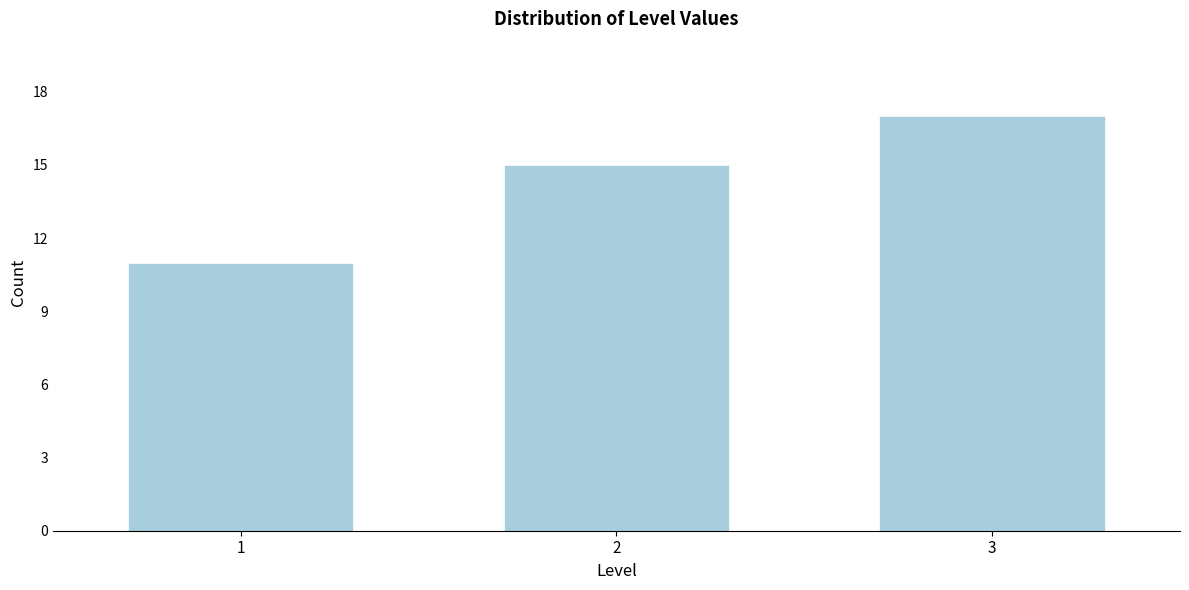

Reading right to left, list all the values displayed in this chart.

3=17	2=15	1=11